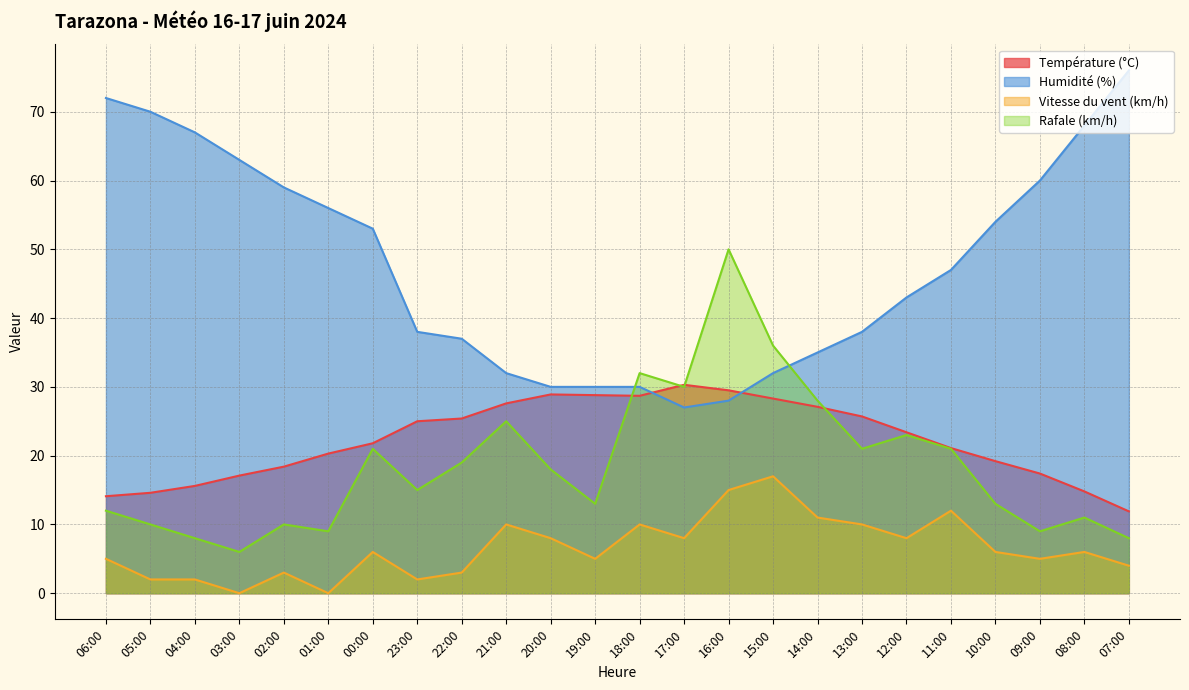

Reading left to right, what are all the values shown in this chart?

Température (°C): 14.1	14.6	15.6	17.1	18.4	20.3	21.8	25.0	25.4	27.6	28.9	28.8	28.7	30.3	29.5	28.3	27.1	25.7	23.4	21.1	19.2	17.4	14.8	11.9
Humidité (%): 72.0	70.0	67.0	63.0	59.0	56.0	53.0	38.0	37.0	32.0	30.0	30.0	30.0	27.0	28.0	32.0	35.0	38.0	43.0	47.0	54.0	60.0	68.0	76.0
Vitesse du vent (km/h): 5.0	2.0	2.0	0.0	3.0	0.0	6.0	2.0	3.0	10.0	8.0	5.0	10.0	8.0	15.0	17.0	11.0	10.0	8.0	12.0	6.0	5.0	6.0	4.0
Rafale (km/h): 12.0	10.0	8.0	6.0	10.0	9.0	21.0	15.0	19.0	25.0	18.0	13.0	32.0	30.0	50.0	36.0	28.0	21.0	23.0	21.0	13.0	9.0	11.0	8.0